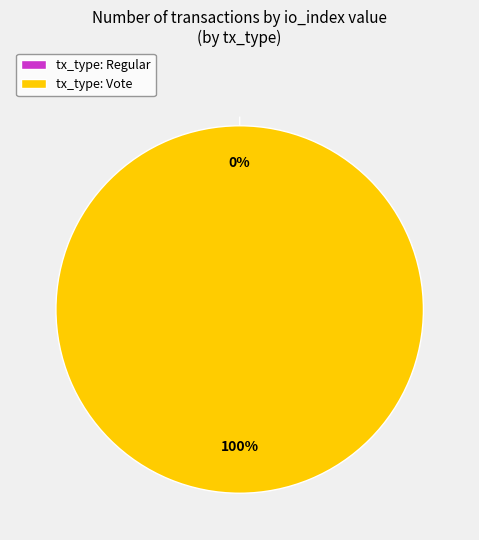

Do Vote and Regular together represent more than half of the pie?

Yes